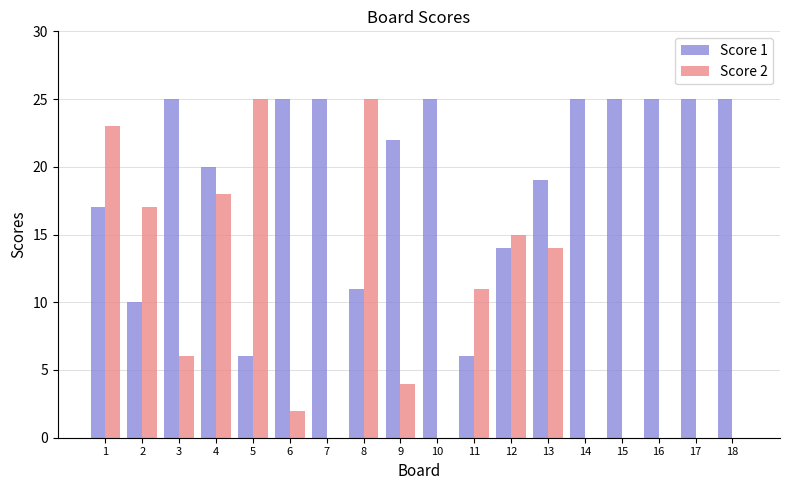

The value of Score 2 at 4 is 27. True or false?

False